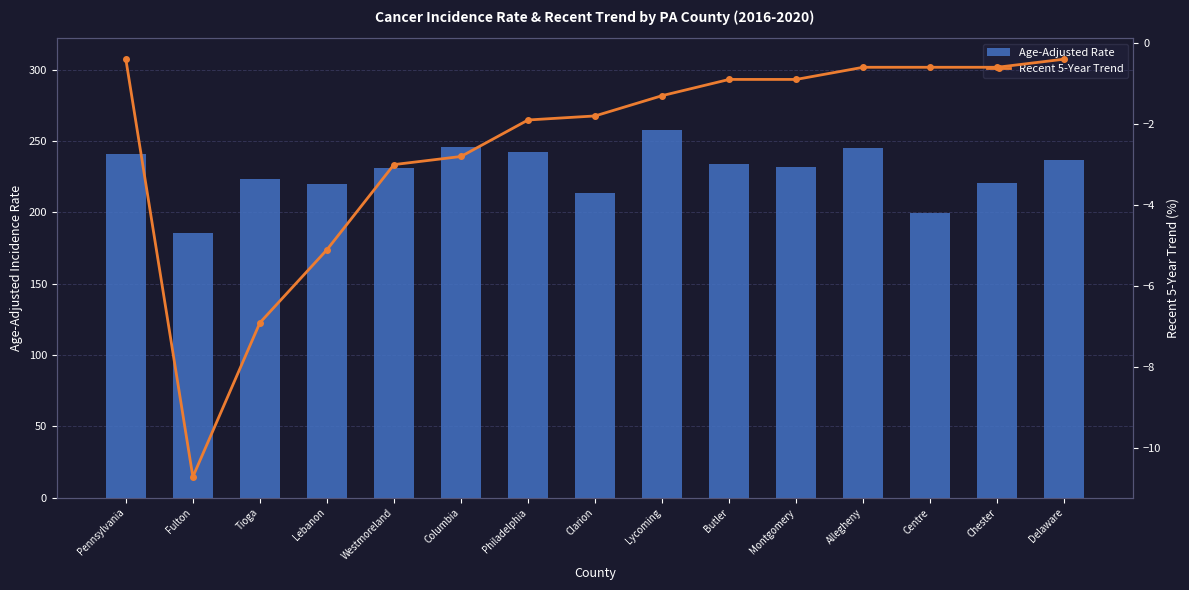

What is the label of the 8th bar from the right?

Clarion